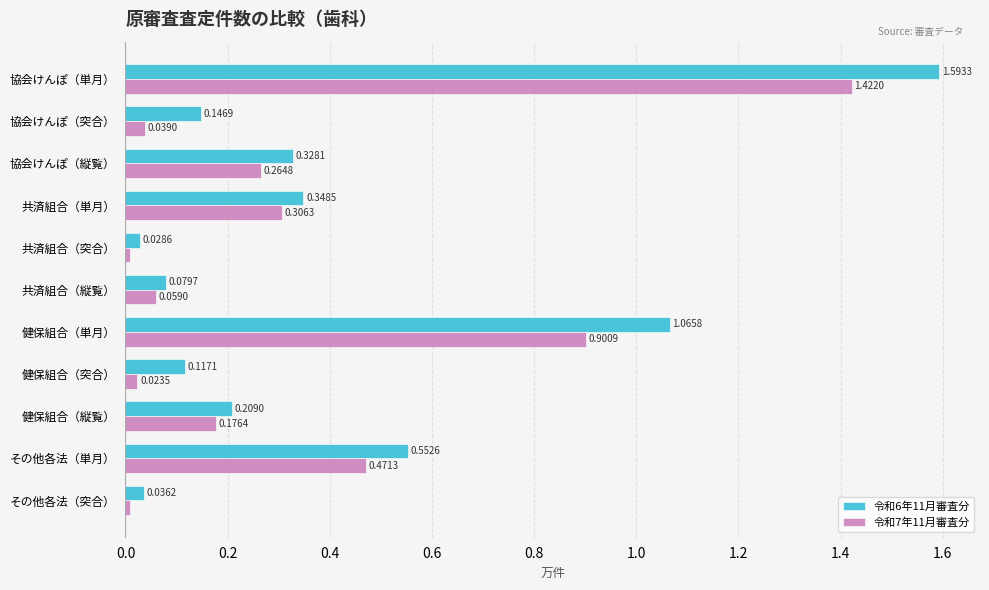

Which series has the largest range (max minus min)?

令和6年11月審査分